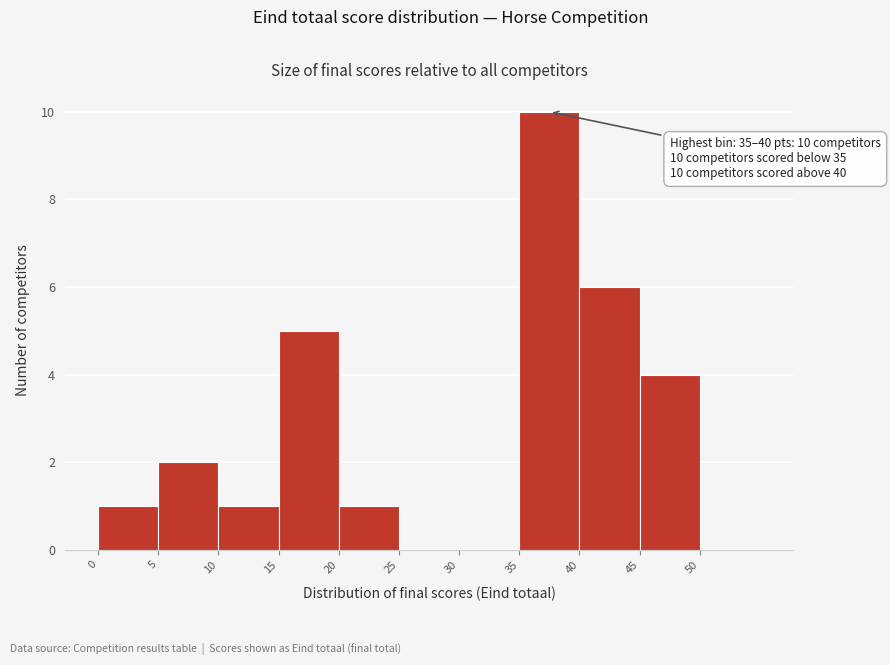

Over which range of the x-axis is the bar tallest?

35 to 40